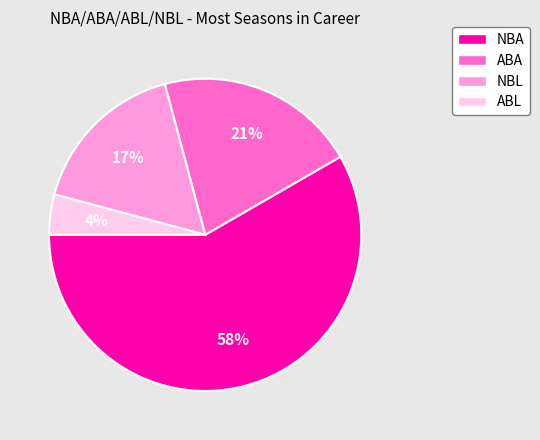

To the nearest percent, what is the difference between the largest and smallest slice percentages?

54%